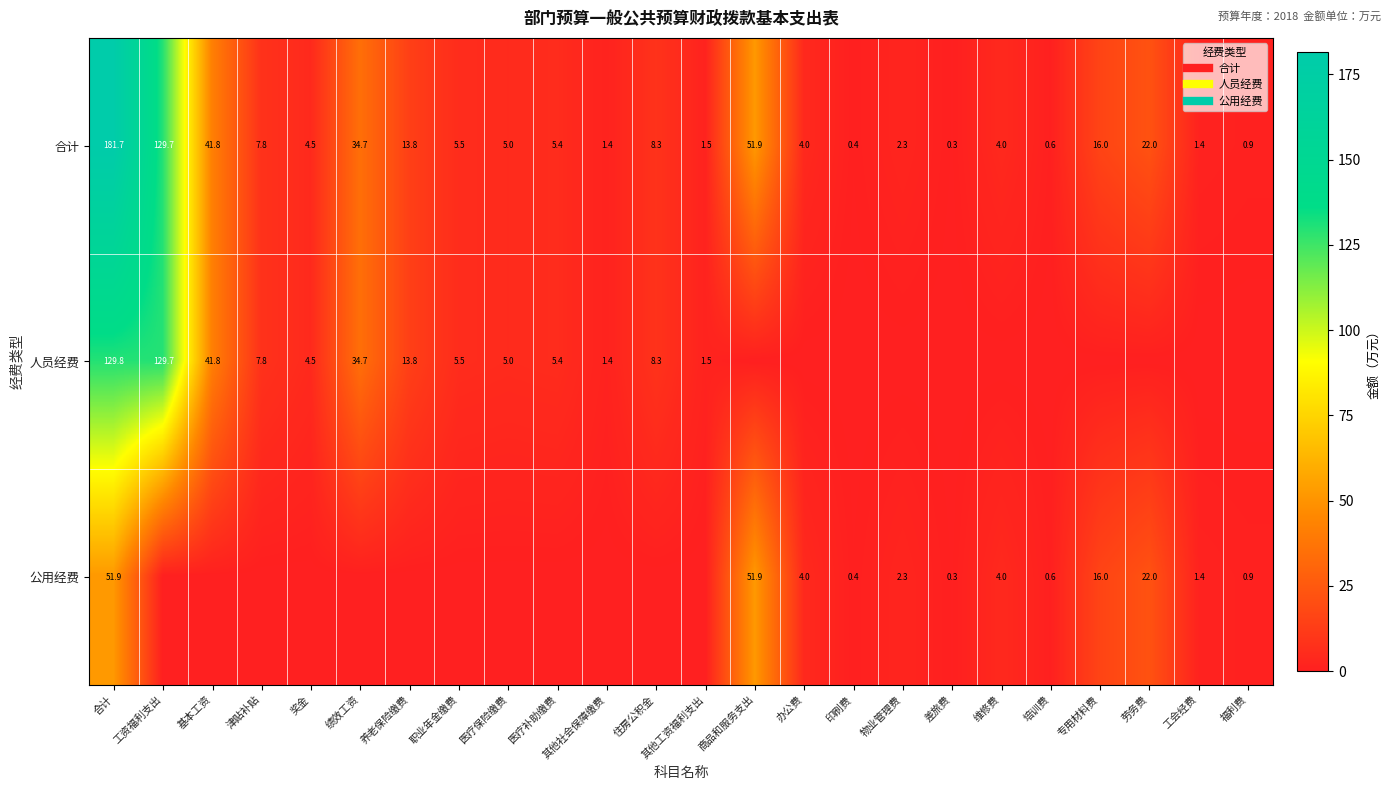

Between 合计 and 工资福利支出, which series saw the biggest shift?

合计